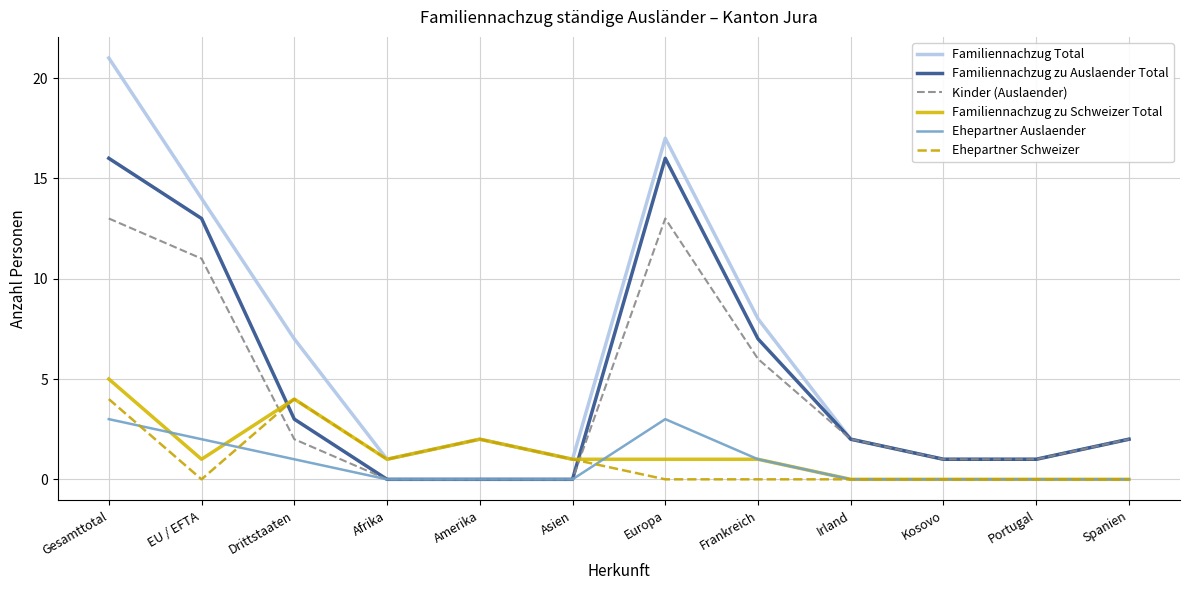

What is the average value of the Familiennachzug Total series?

6